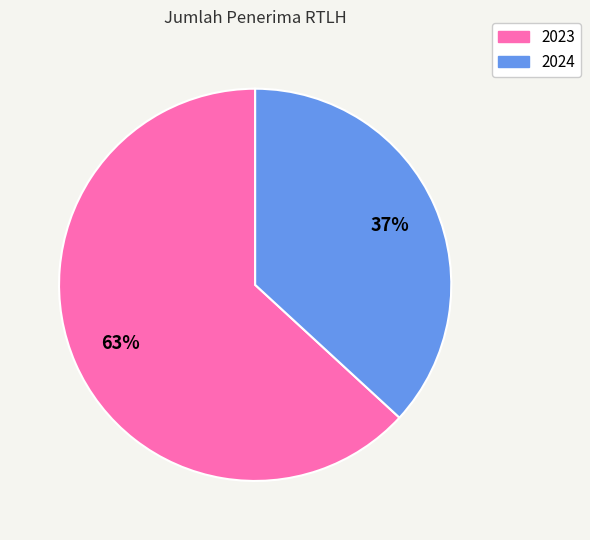

True or false: 2023 accounts for 63% of the total.

True